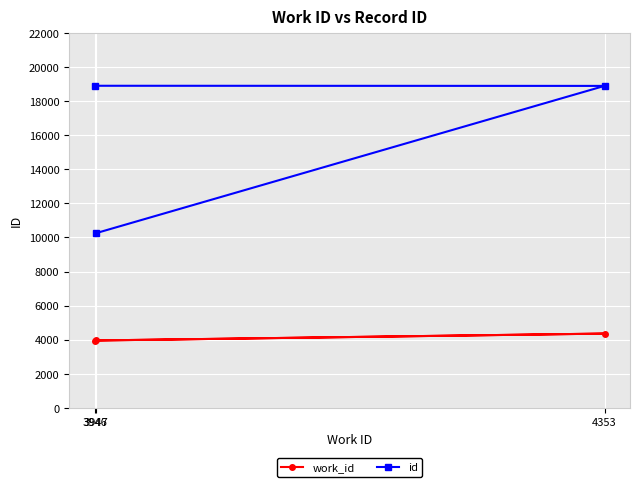

What are all the series names shown in the legend?

work_id, id